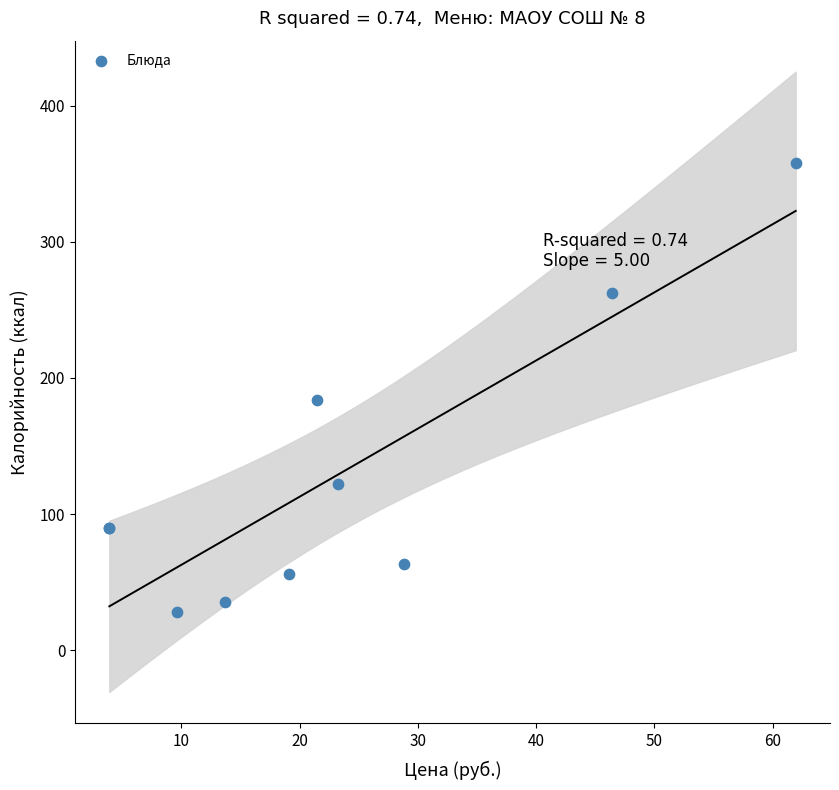

What Y value in the scatter plot is closest to 193?

184